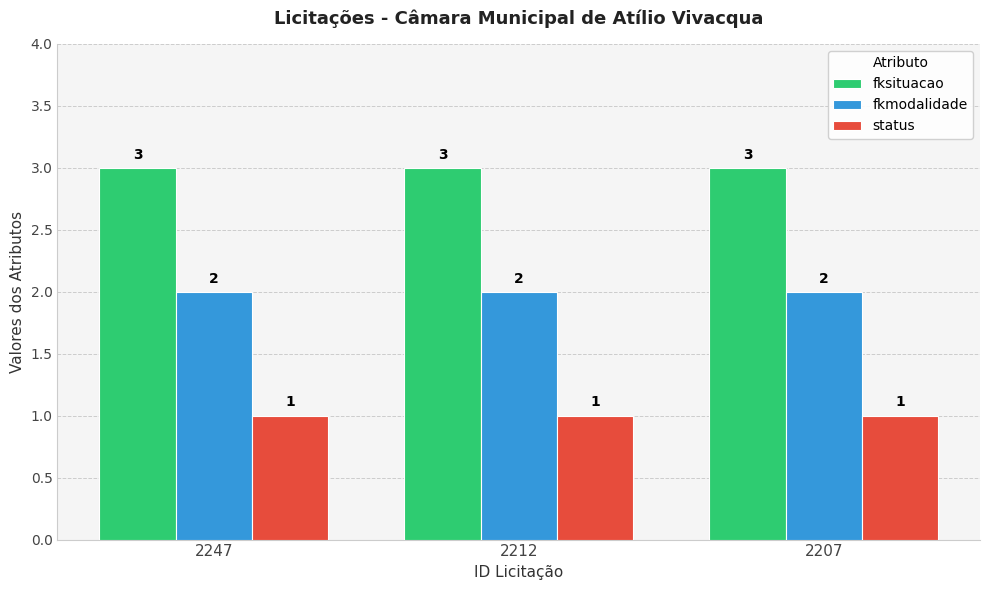

What is the sum of the status values at 2212 and 2247?

2